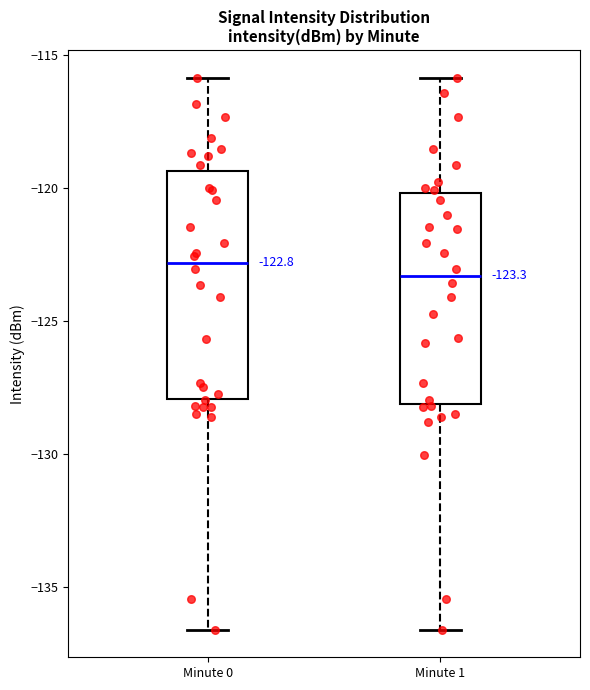

Which box is the tallest, from its lower edge to its upper edge?

Minute 0